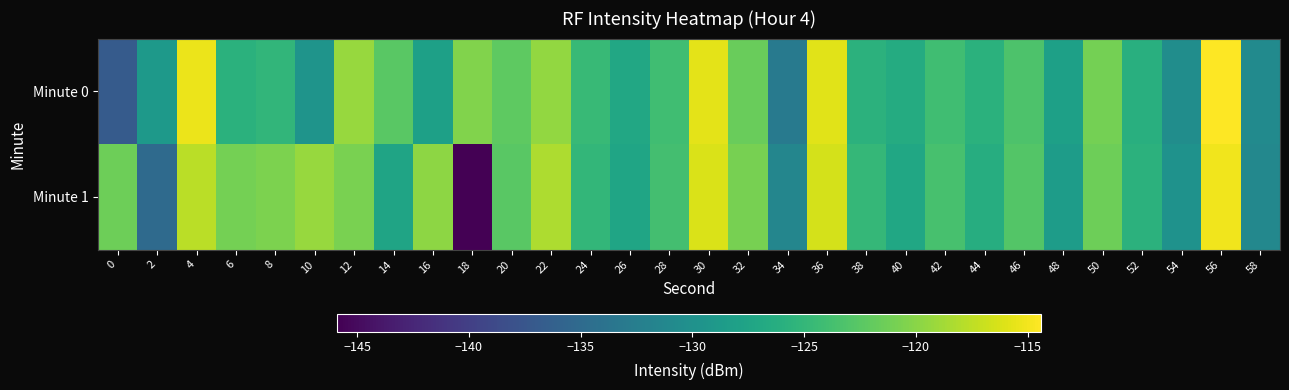

Which has a higher value, 44 or 20?

20